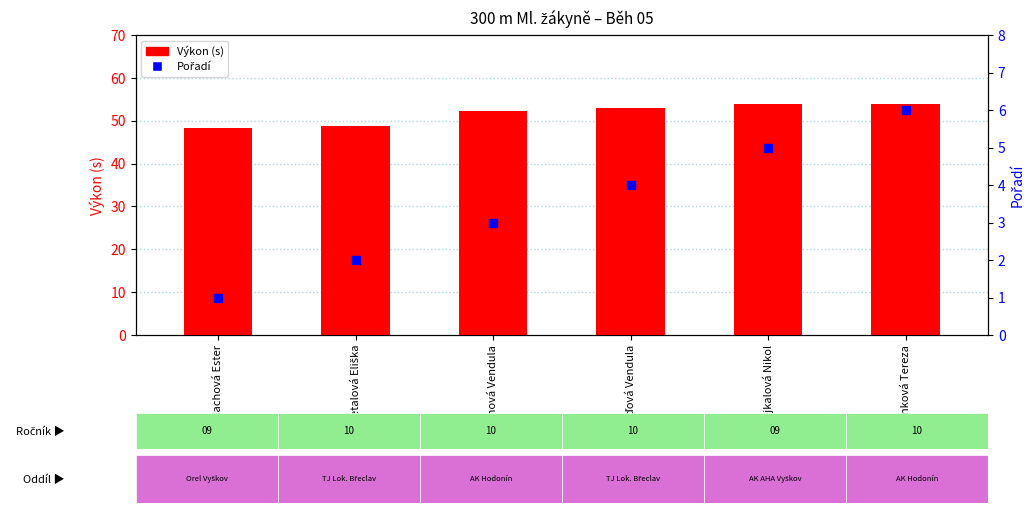

At which category is the sum across all series the highest?

Sahánková Tereza